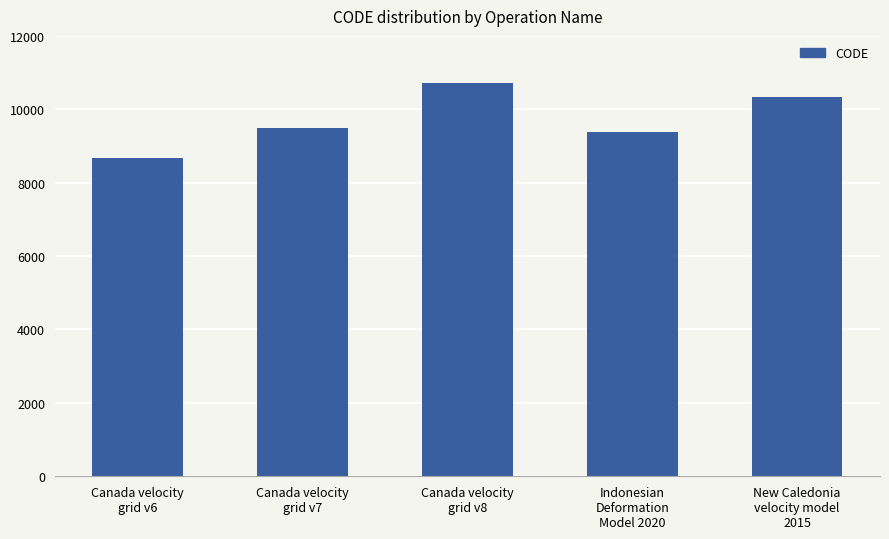

What is the sum of all values?

48564